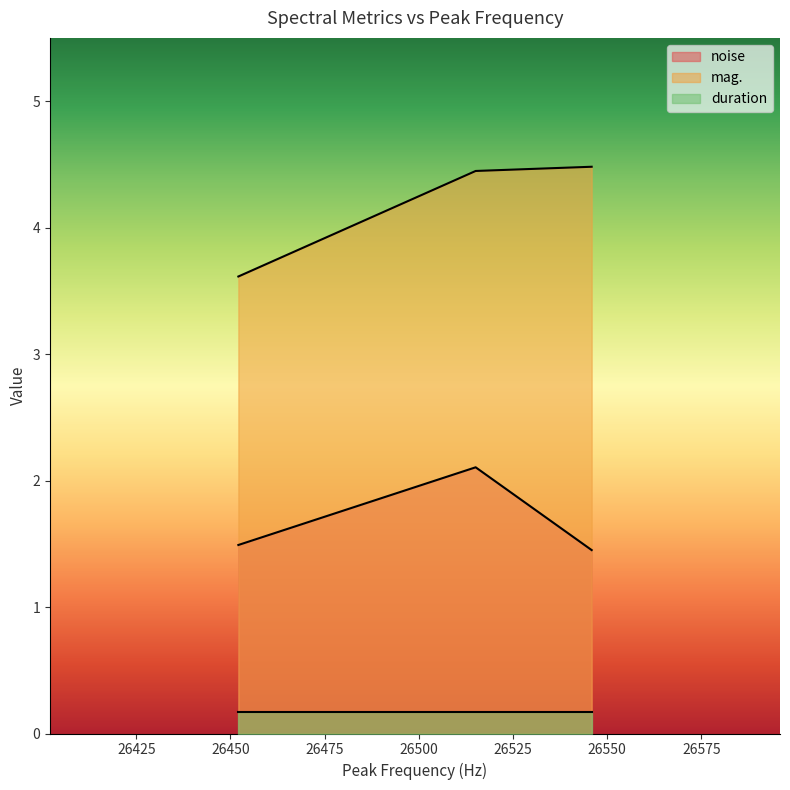

At how many categories does at least one series exceed 0?

3